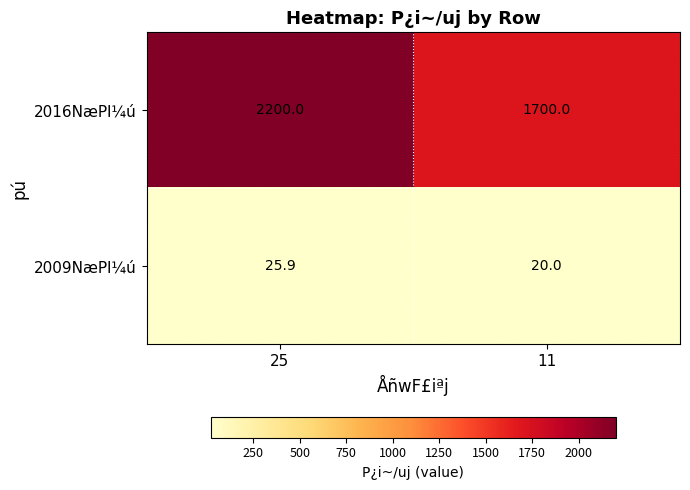

What is the spread (max minus min) of values at 11?

1680.0